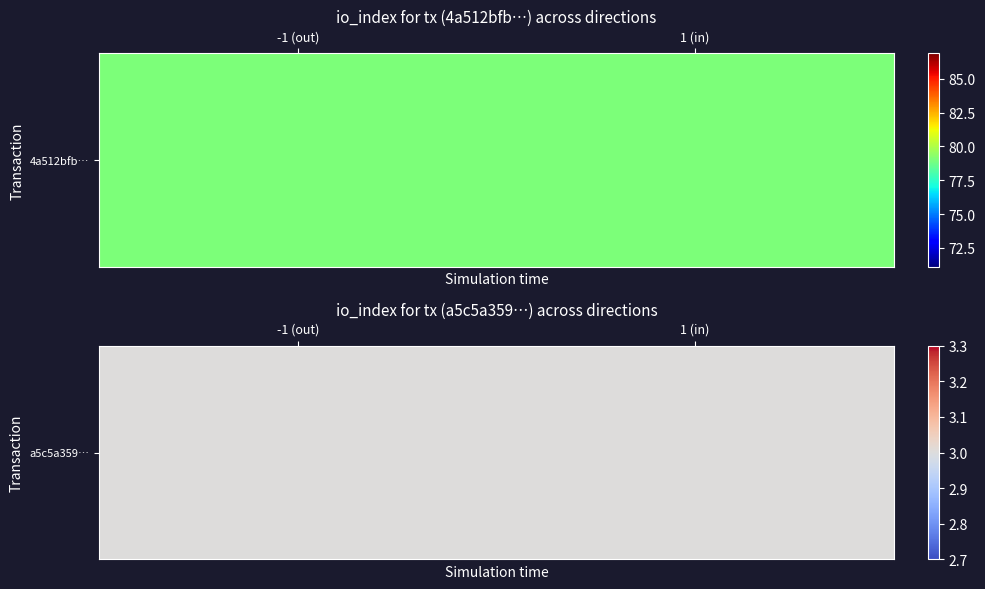

What is the sum of the a5c5a359522a3b58d933ee0f0385646b2cac2d7 values at direction and io_index?

4